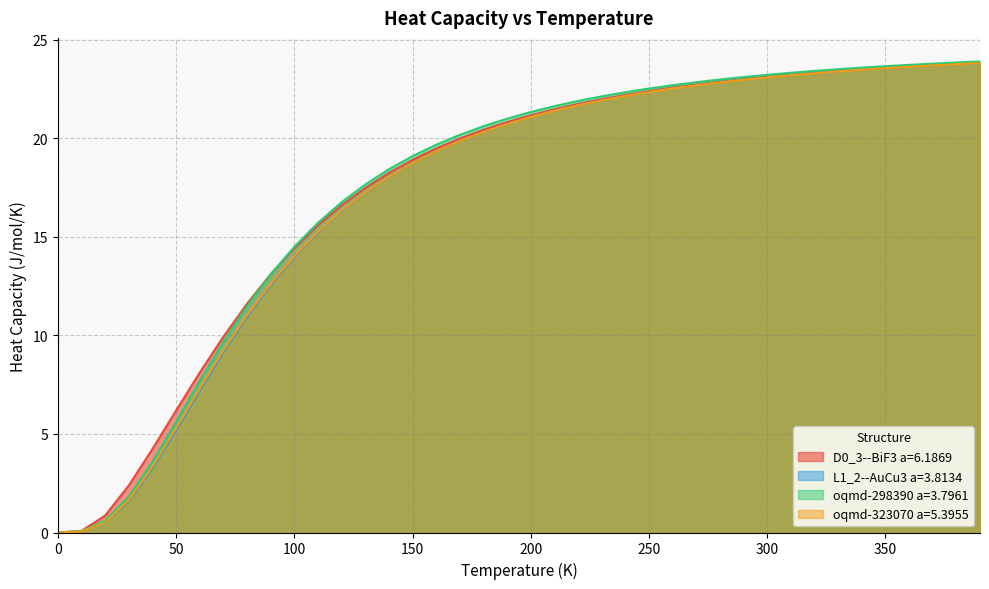

Between 100.0 and 290.0, which series saw the biggest shift?

L1_2--AuCu3 a=3.8134